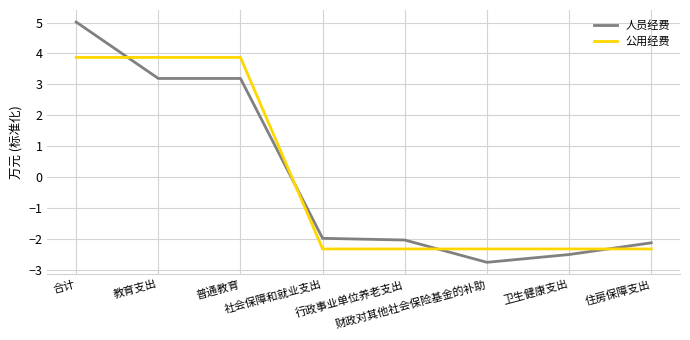

What is the minimum value for 人员经费?

-2.8